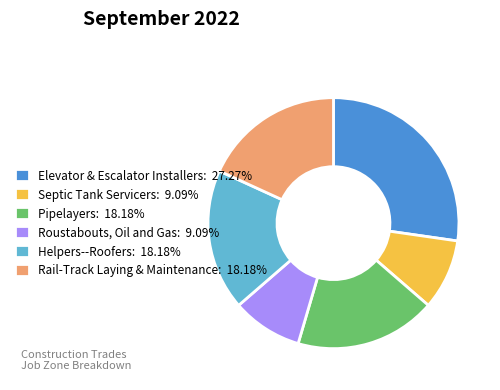

What is the ratio of the value at Septic Tank Servicers: 9.09% to the value at Rail-Track Laying & Maintenance: 18.18%?

0.5